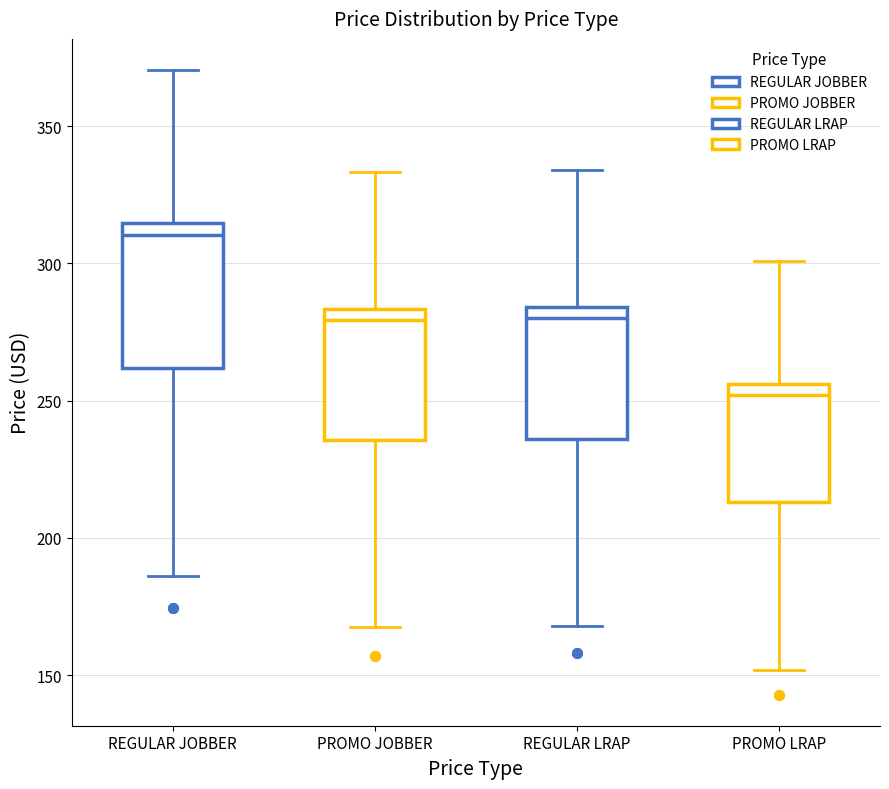

Reading left to right, transcribe this box plot: for each box, give where its median line is, the range the box spans, and where its two whiskers end, as read against the y-axis. The values are not printed on the chart, so give them approximately, as read against the axis.

REGULAR JOBBER: median 310, box 260 to 315, whiskers 185 to 370
PROMO JOBBER: median 280, box 235 to 285, whiskers 170 to 335
REGULAR LRAP: median 280, box 235 to 285, whiskers 170 to 335
PROMO LRAP: median 250, box 215 to 255, whiskers 150 to 300